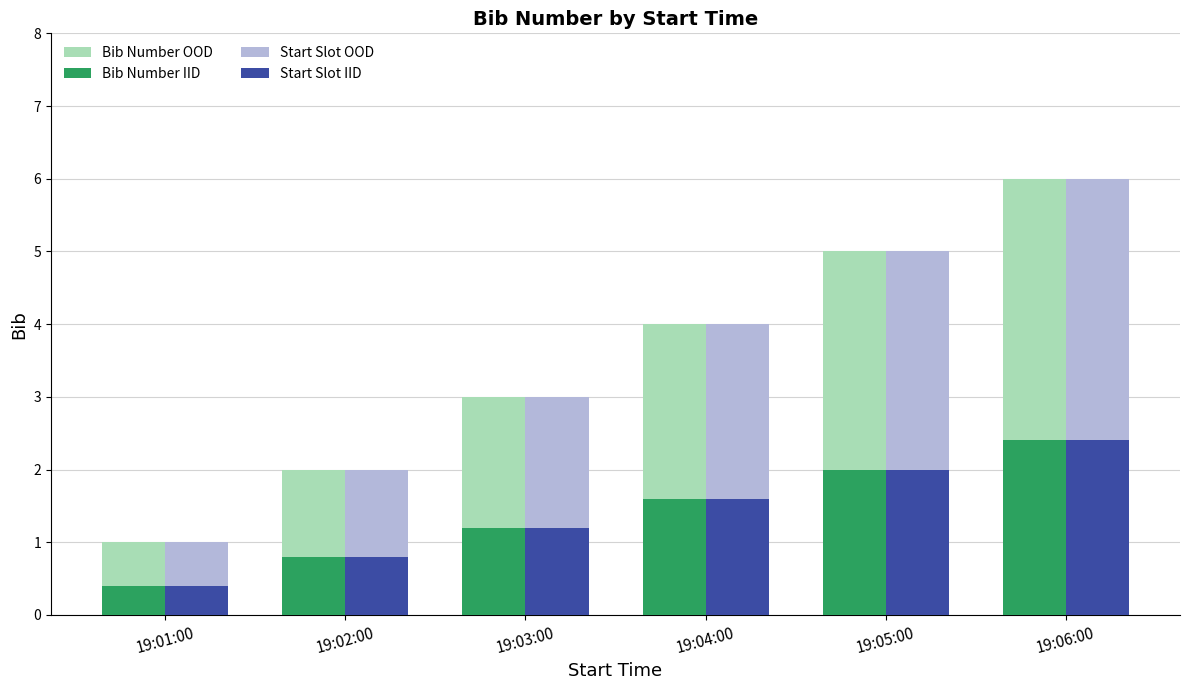

What is the spread (max minus min) of values at 19:06:00?

3.6